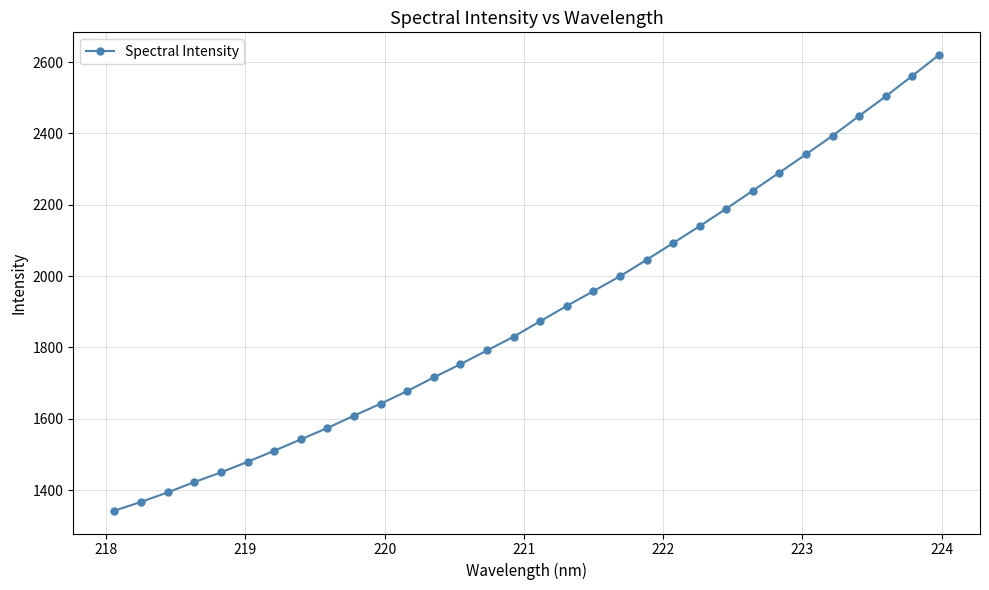

What is the maximum value shown in the chart?

2619.4